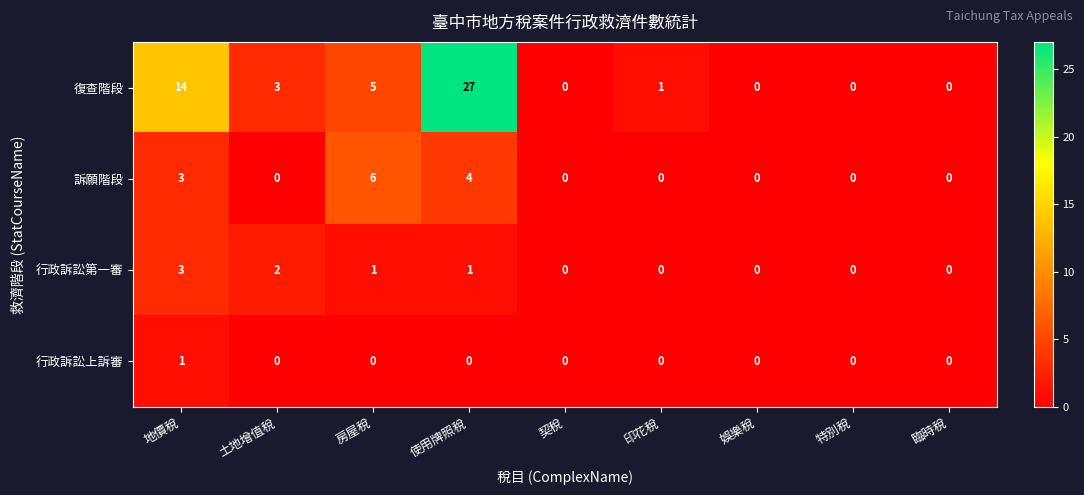

At which label does 復查階段 first exceed 1?

地價稅